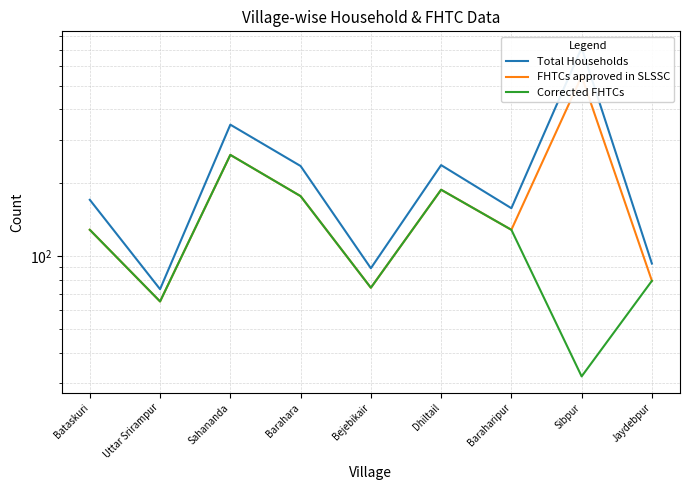

At which category does Total Households reach its first local peak?

Sahananda